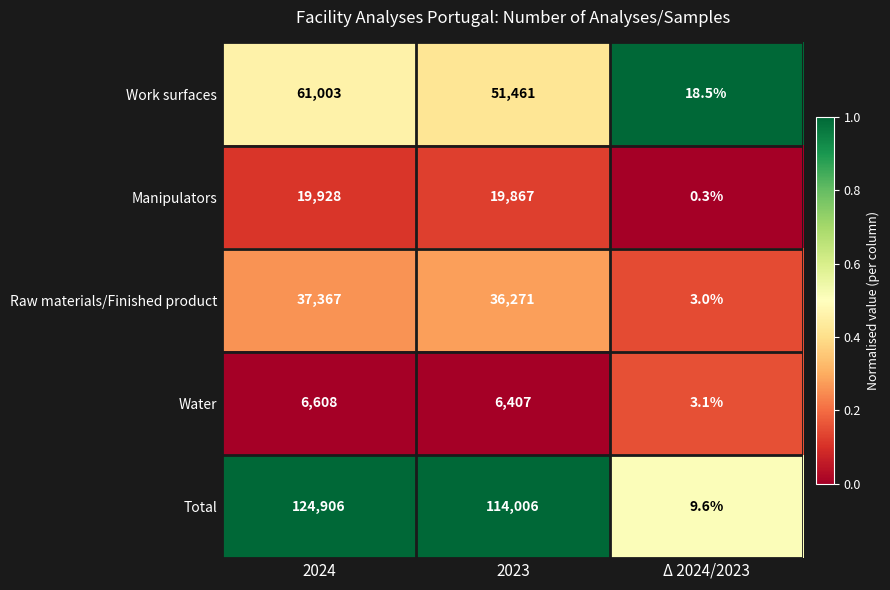

Between 2024 and 2023, which series saw the biggest shift?

Total